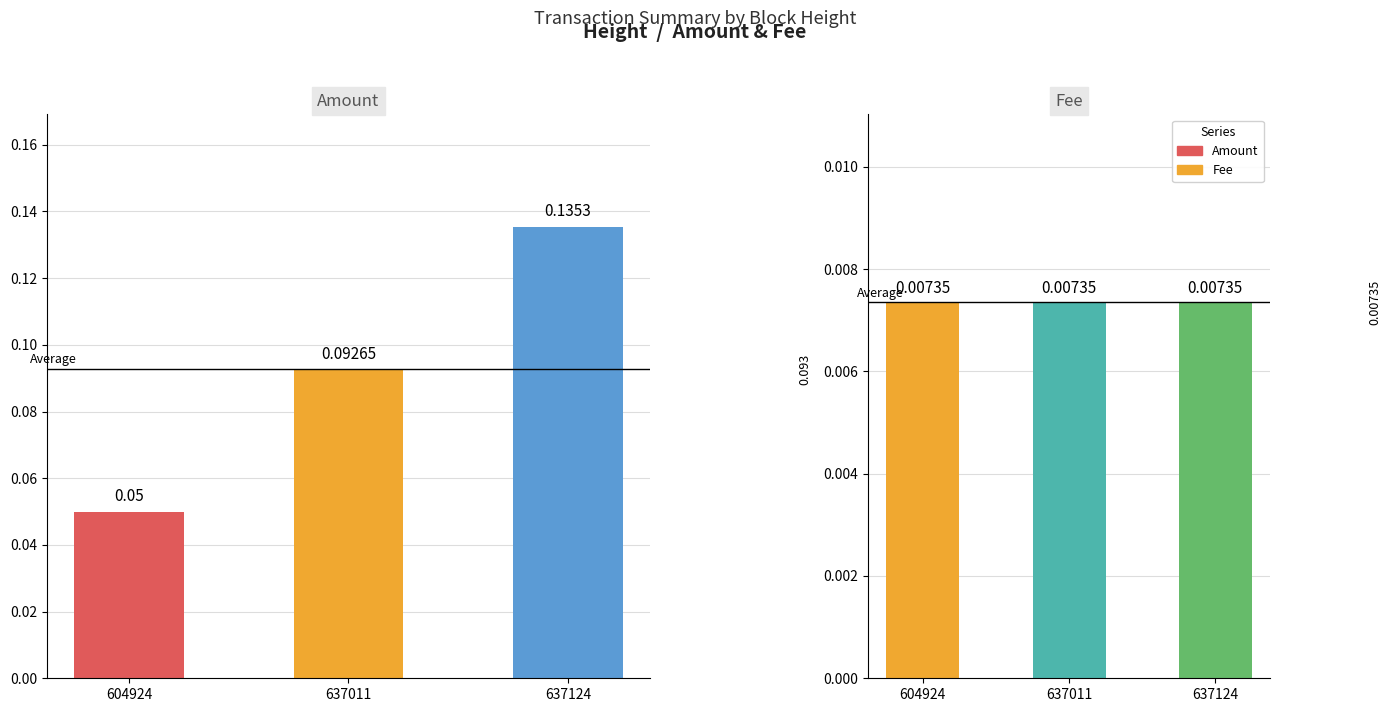

What is the sum of all Amount values?

0.3